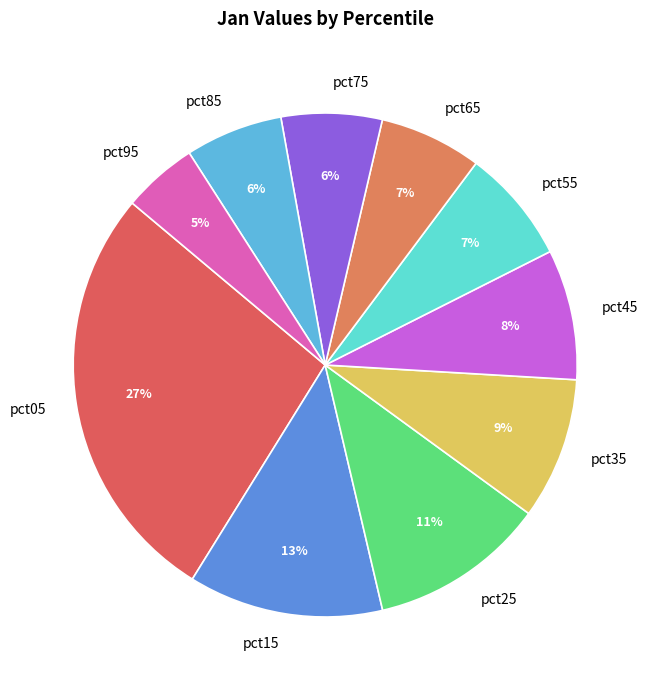

What is the smallest slice in the pie chart?

pct95